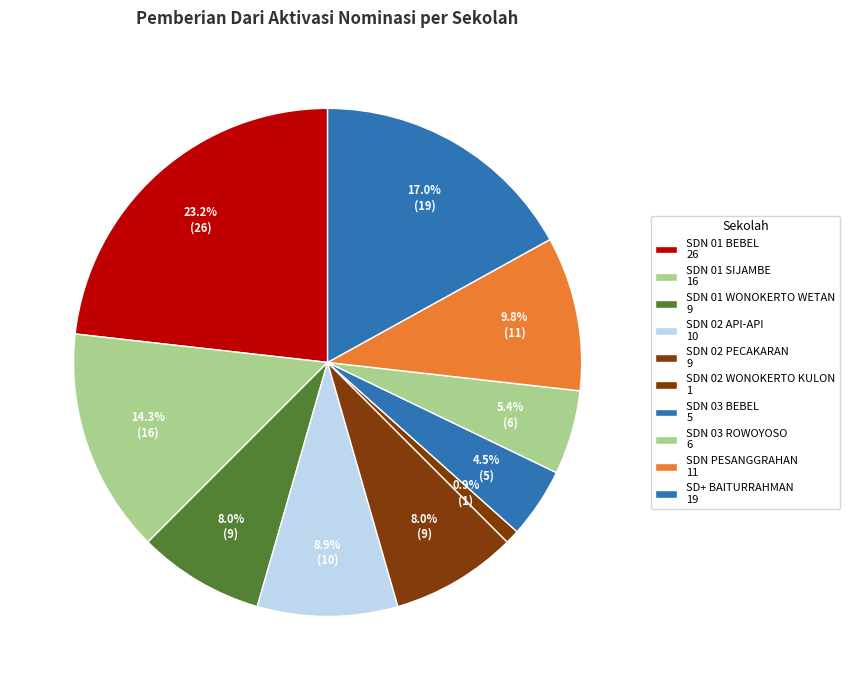

How many slices are in this pie chart?

10